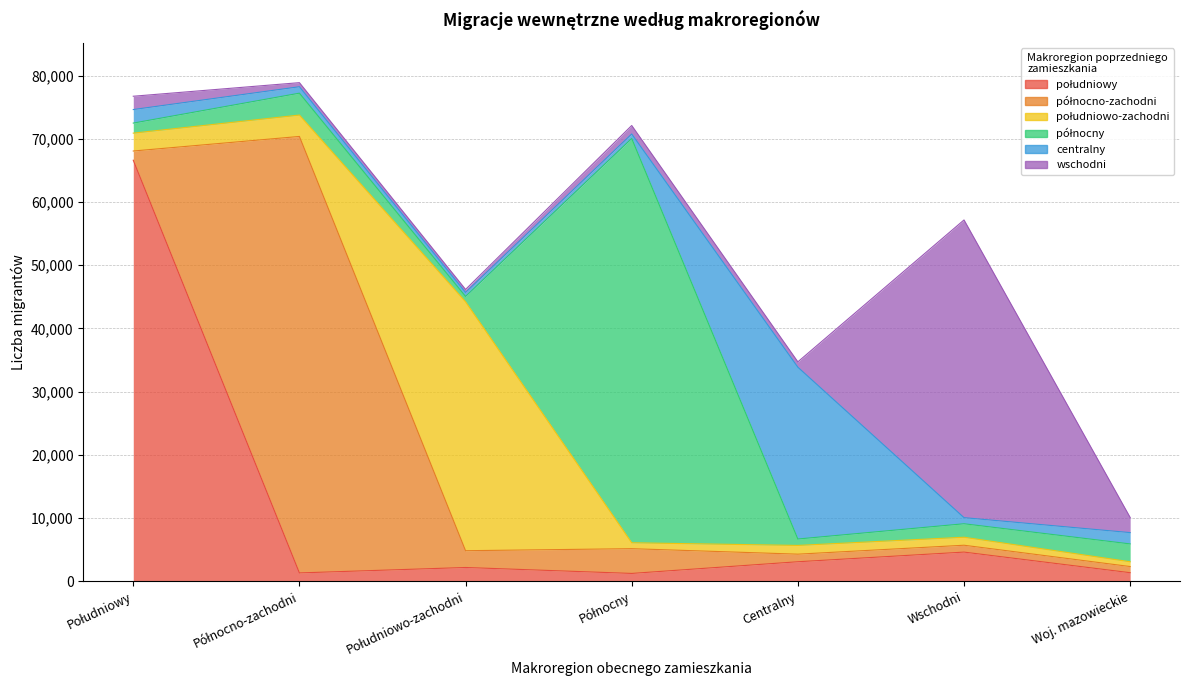

Read the południowy value at Wschodni, to the nearest 10.

4600